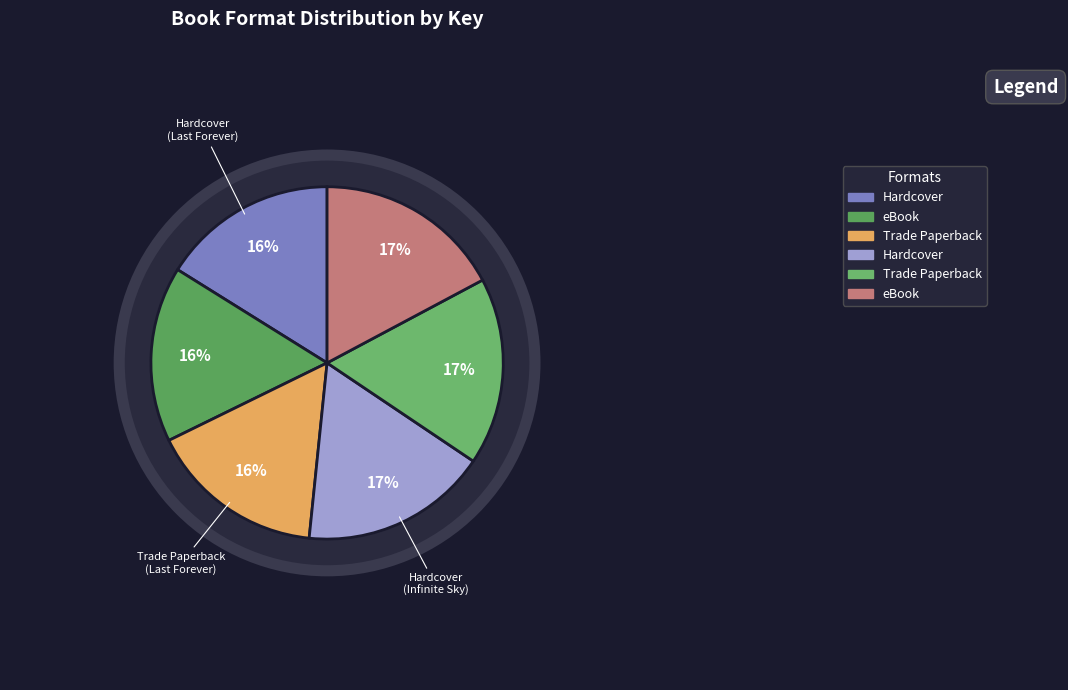

Rank the categories by value from lowest to highest.

Hardcover, eBook, Trade Paperback, Hardcover (2), Trade Paperback (2), eBook (2)